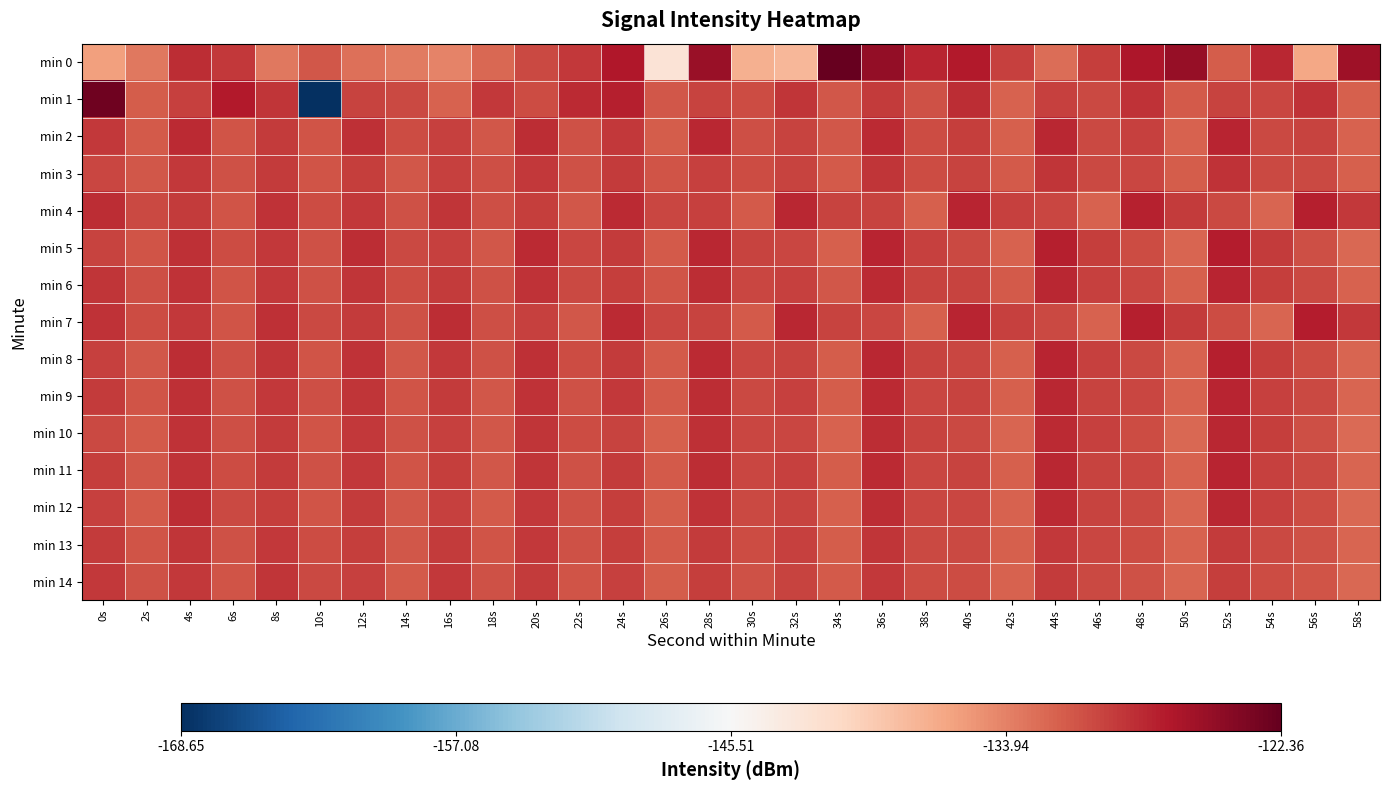

At which category is the sum across all series the highest?

36s